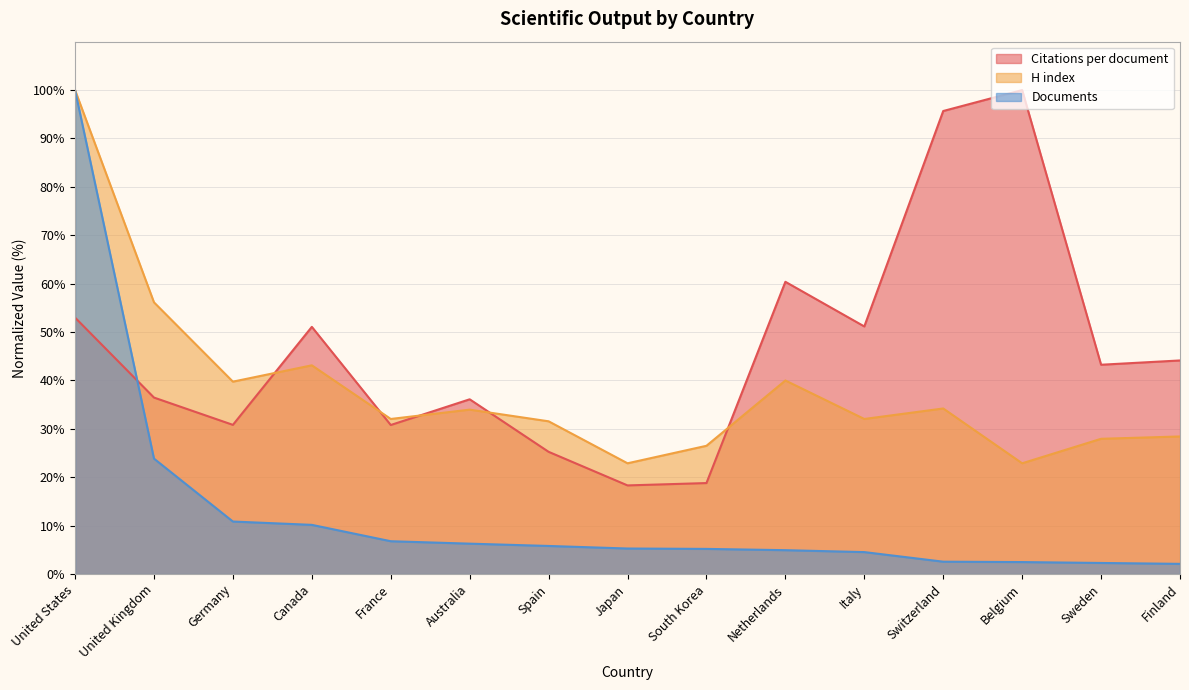

Which has a higher value, South Korea or Spain?

Spain